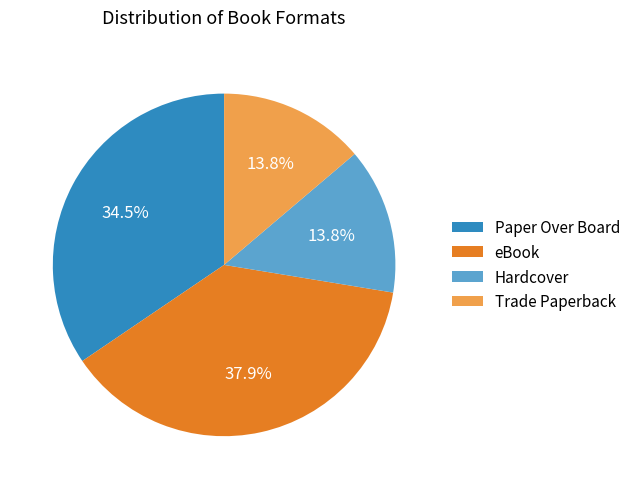

How many segments does this pie chart have?

4